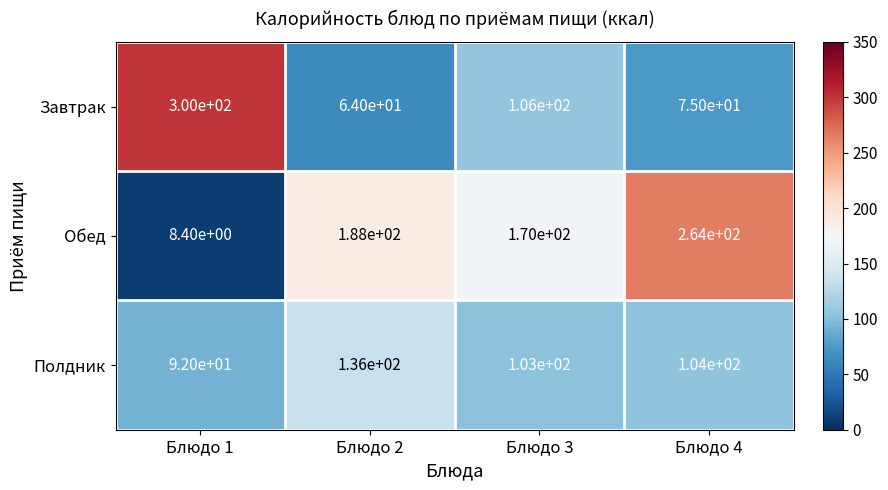

What is the average value of the Обед series?

157.6